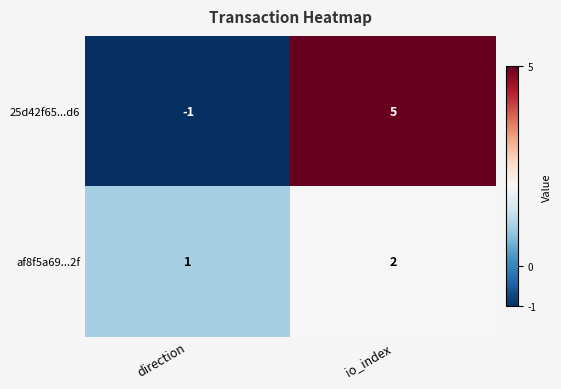

How many values in 25d42f65...d6 are above zero?

1